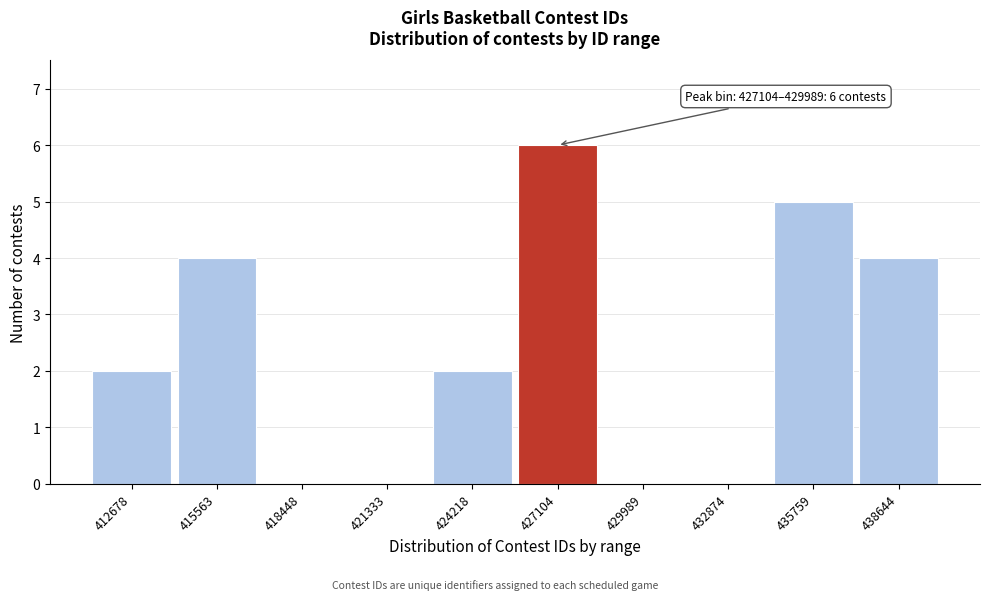

Reading left to right, extract all data points from this chart.

412678=2	415563=4	418448=0	421333=0	424218=2	427104=6	429989=0	432874=0	435759=5	438644=4